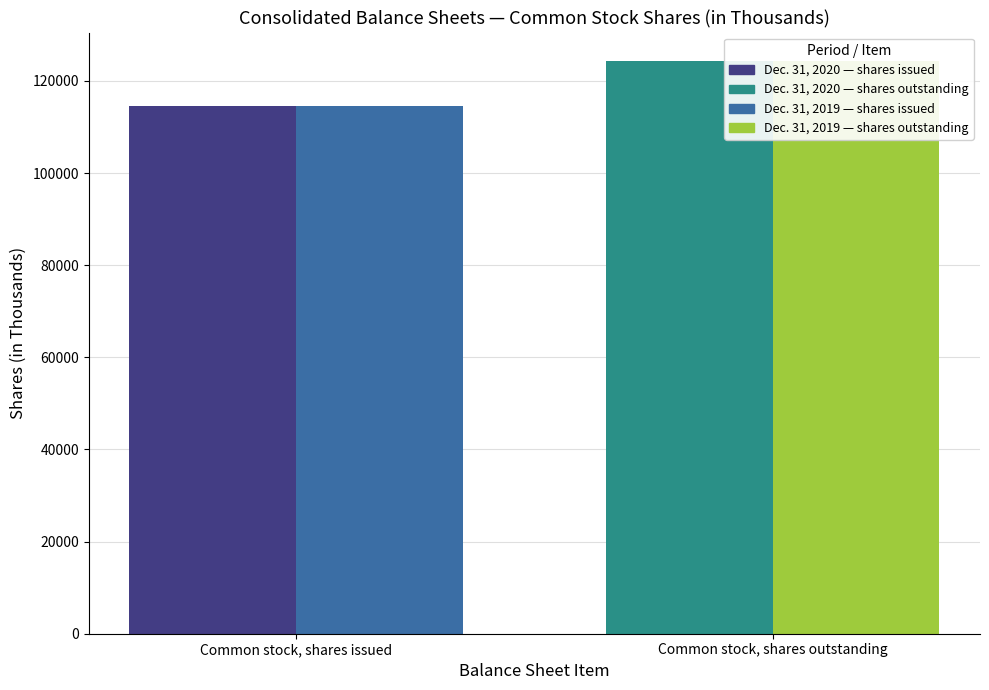

List the labels in order of Dec. 31, 2020 value, smallest first.

Common stock, shares issued, Common stock, shares outstanding